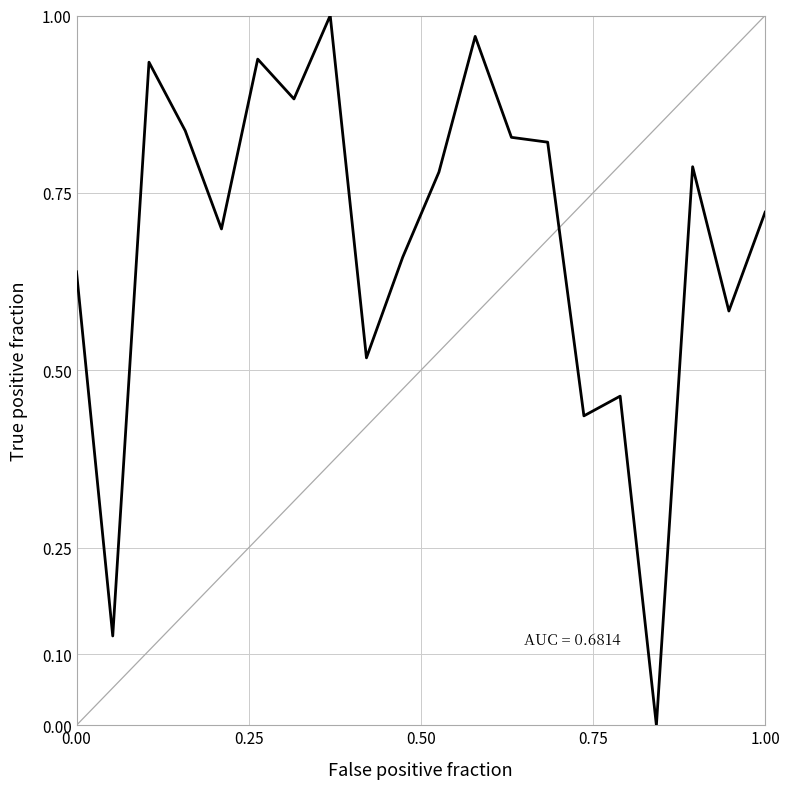

How many positive values are there?

19